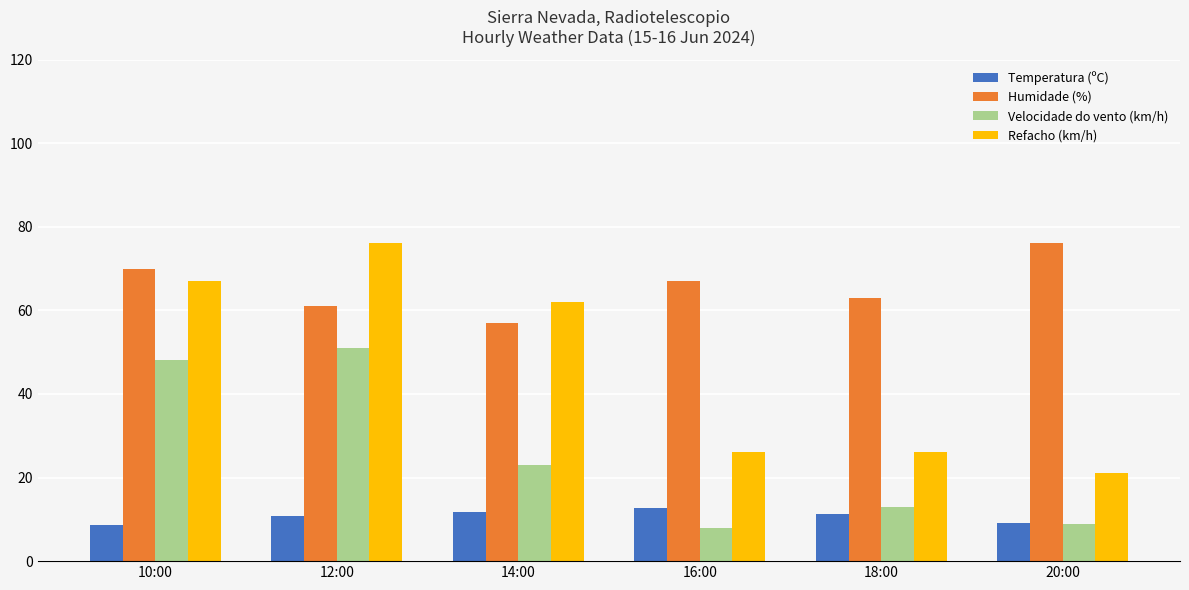

Reading left to right, extract all data points from this chart.

Temperatura (ºC): 10:00=8.7	12:00=10.7	14:00=11.7	16:00=12.6	18:00=11.2	20:00=9.2
Humidade (%): 10:00=70.0	12:00=61.0	14:00=57.0	16:00=67.0	18:00=63.0	20:00=76.0
Velocidade do vento (km/h): 10:00=48.0	12:00=51.0	14:00=23.0	16:00=8.0	18:00=13.0	20:00=9.0
Refacho (km/h): 10:00=67.0	12:00=76.0	14:00=62.0	16:00=26.0	18:00=26.0	20:00=21.0